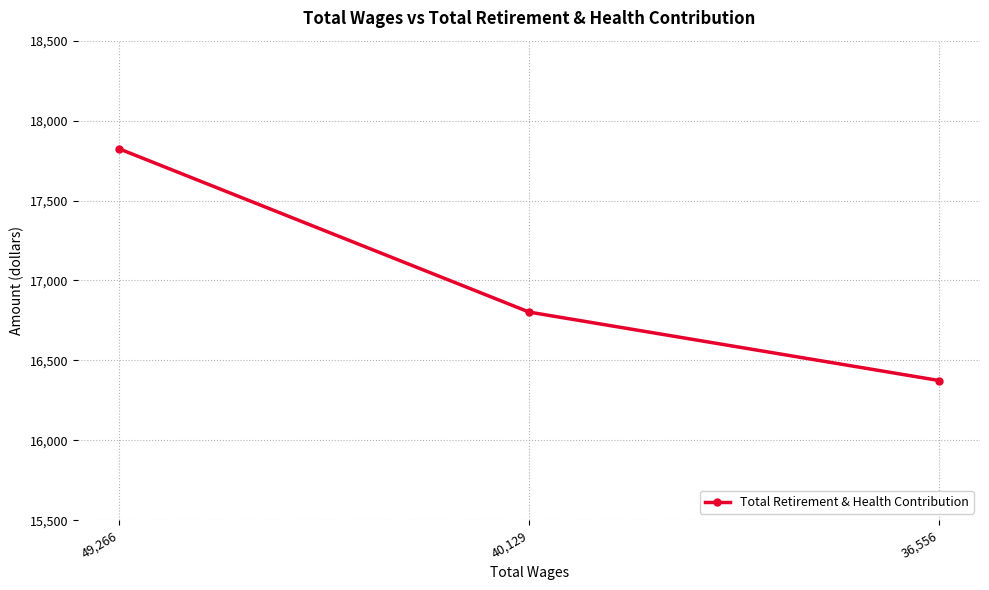

What is the difference between the values at 49,266 and 36,556?

1449